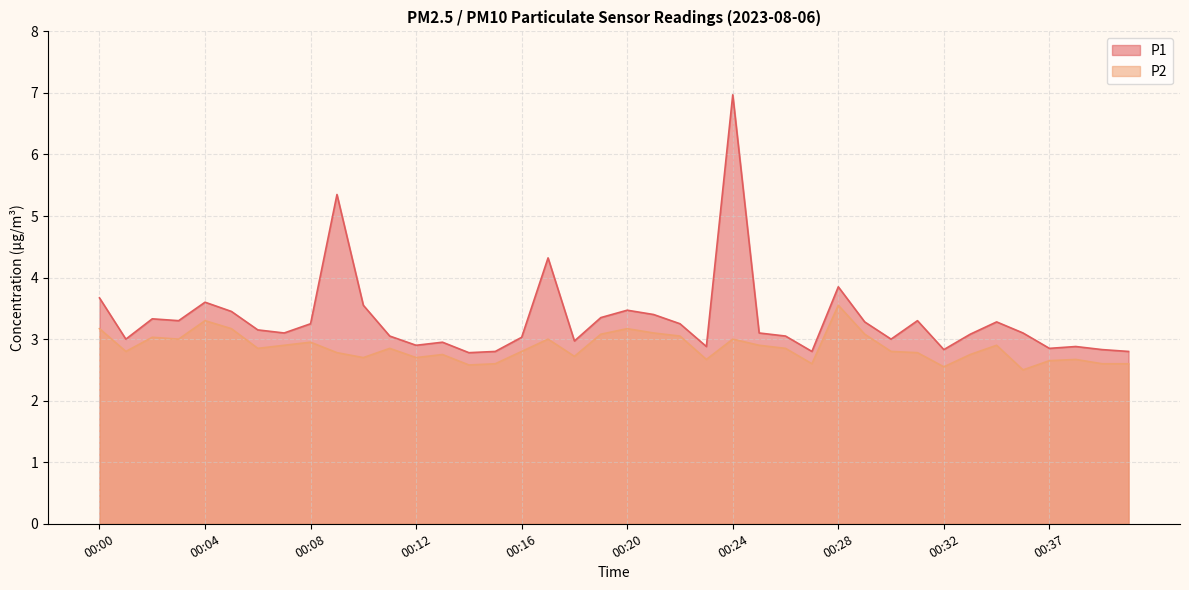

Which series has the largest range (max minus min)?

P1